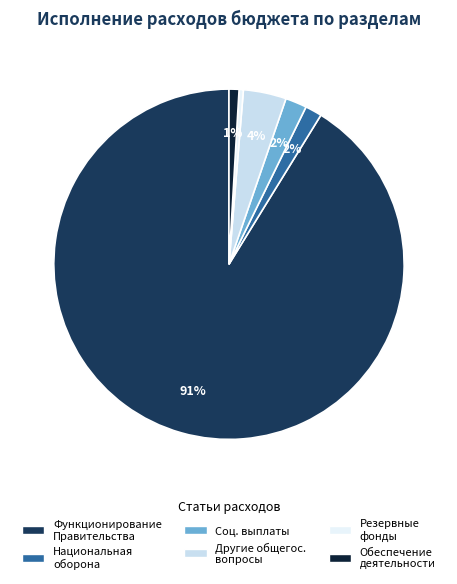

Which category has the smallest portion of the pie?

Резервные фонды